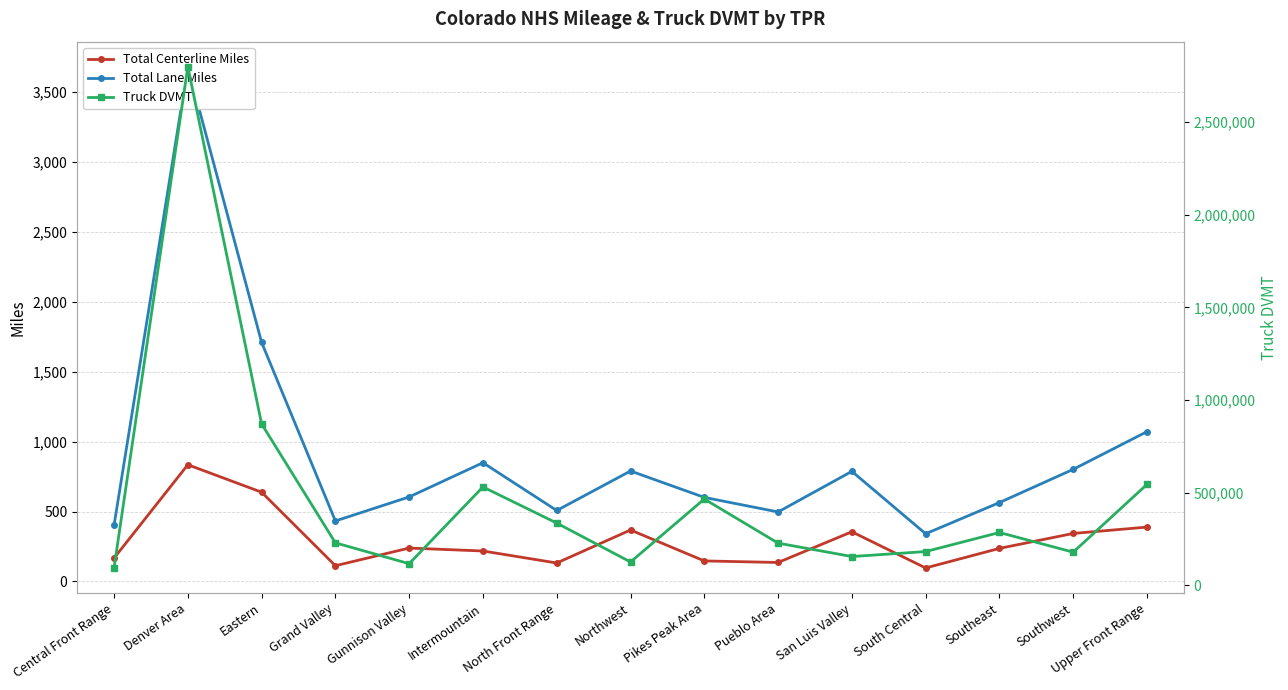

What is the label of the 6th point from the left?

Intermountain